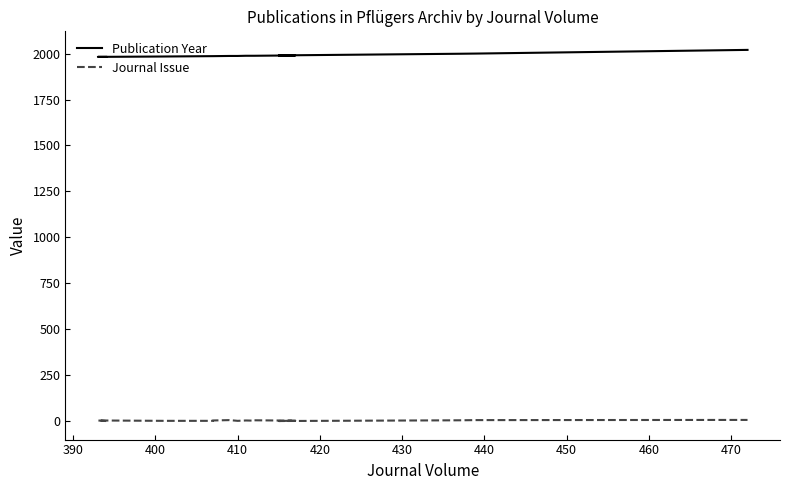

True or false: Publication Year and Journal Issue cross at least once.

False